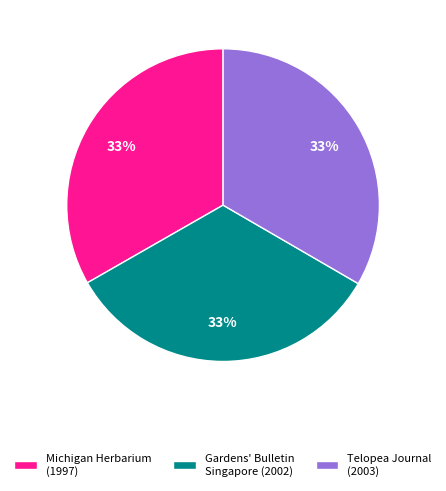

Is there any slice that represents more than half of the pie?

No